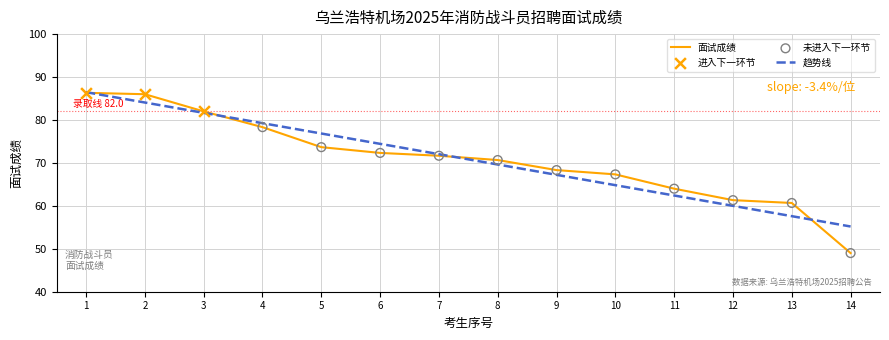

The value of 面试成绩 at 4 is 78.3. True or false?

True